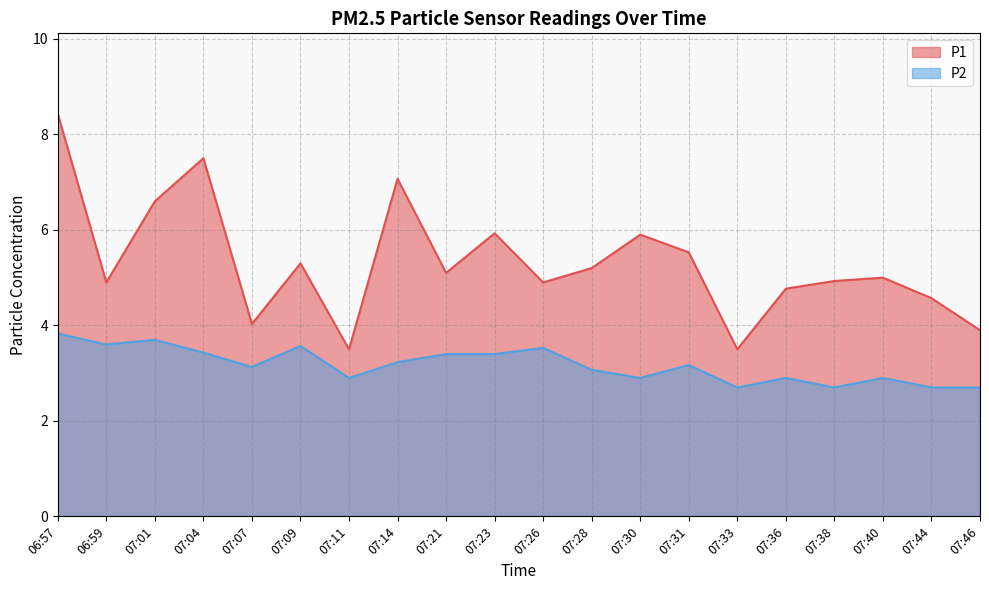

Which series changed the most between 07:23 and 07:46?

P1